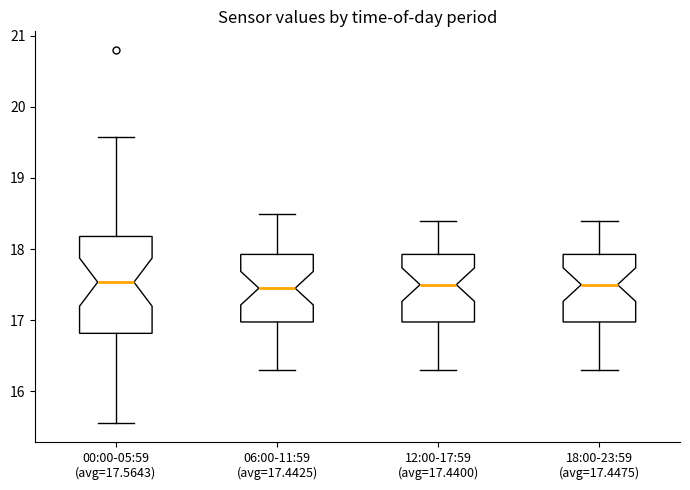

Reading left to right, transcribe this box plot: for each box, give where its median line is, the range the box spans, and where its two whiskers end, as read against the y-axis. The values are not printed on the chart, so give them approximately, as read against the axis.

00:00-05:59 (avg=17.5643): median 17.5, box 16.8 to 18.2, whiskers 15.6 to 19.6
06:00-11:59 (avg=17.4425): median 17.5, box 17.0 to 17.9, whiskers 16.3 to 18.5
12:00-17:59 (avg=17.4400): median 17.5, box 17.0 to 17.9, whiskers 16.3 to 18.4
18:00-23:59 (avg=17.4475): median 17.5, box 17.0 to 17.9, whiskers 16.3 to 18.4